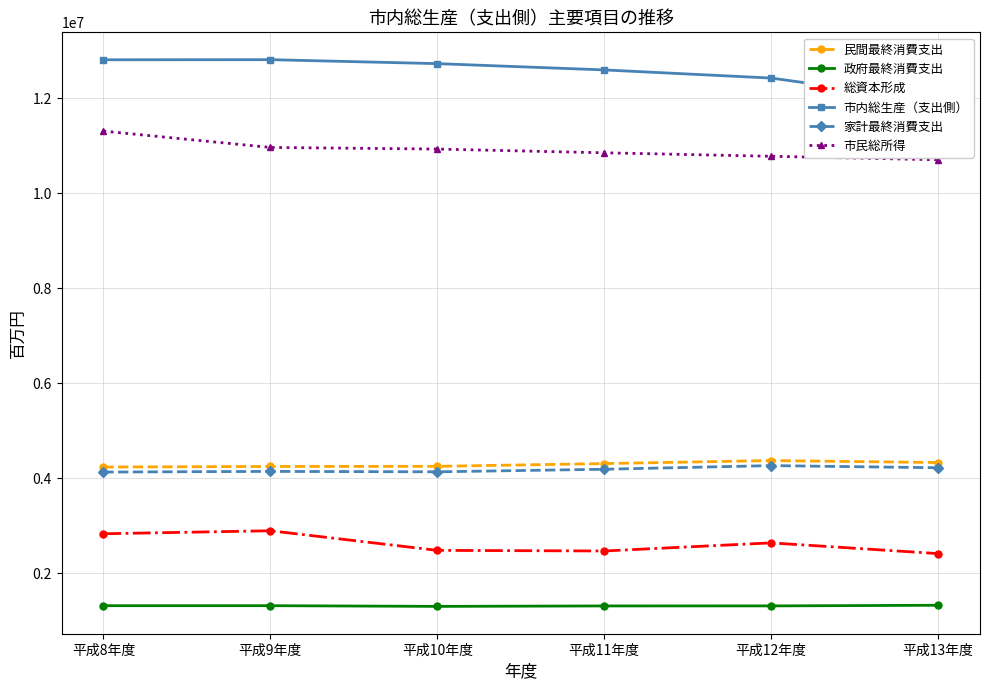

What is the difference between the 総資本形成 values at 平成11年度 and 平成12年度?

170588